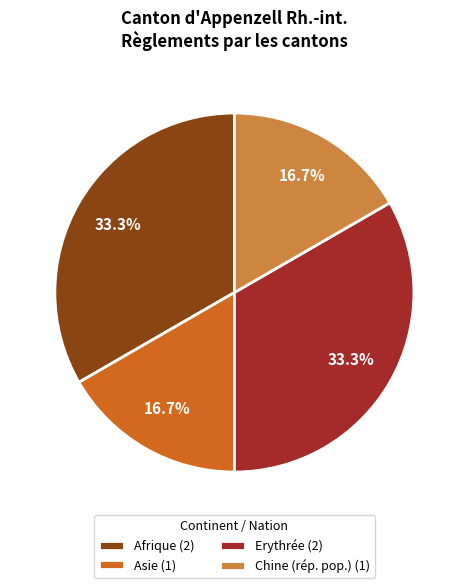

What portion of the pie excludes Asie (1)?

83.3%